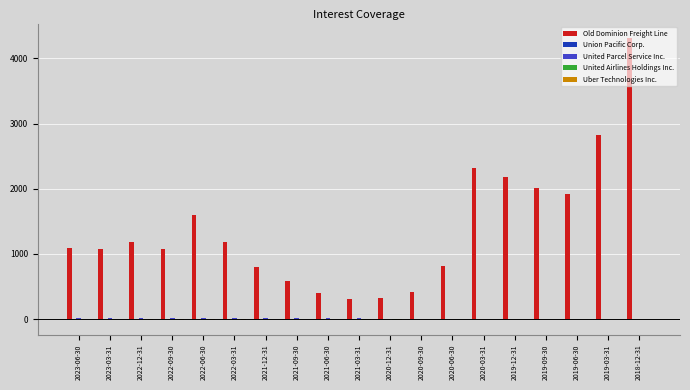

Which series changed the most between 2021-09-30 and 2019-09-30?

Old Dominion Freight Line